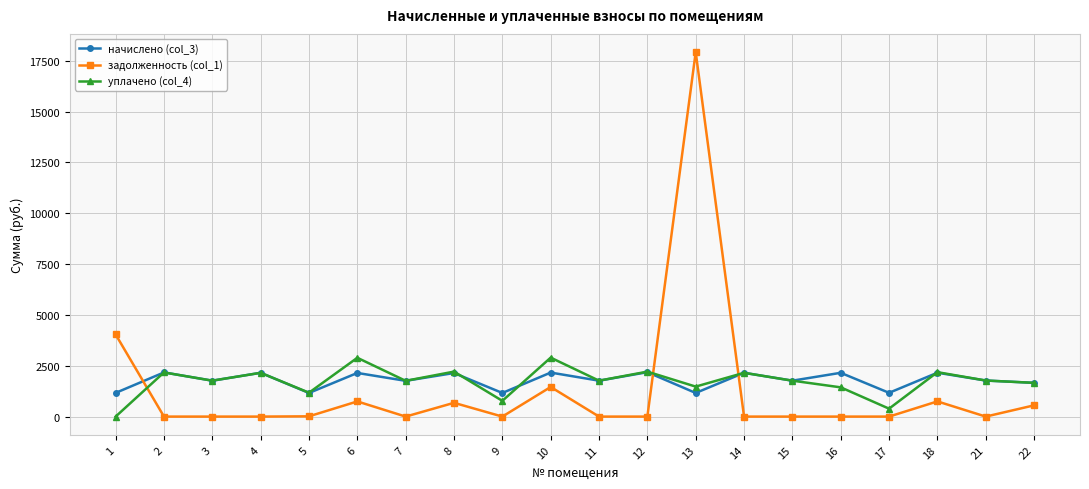

How many data points in уплачено (col_4) are above 1766?

12